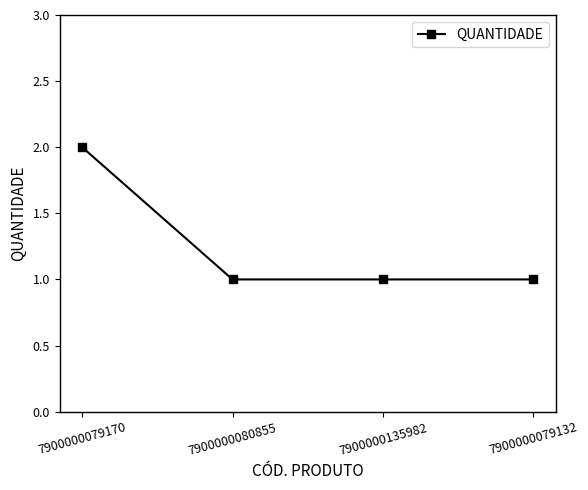

What is the sum of all values?

5